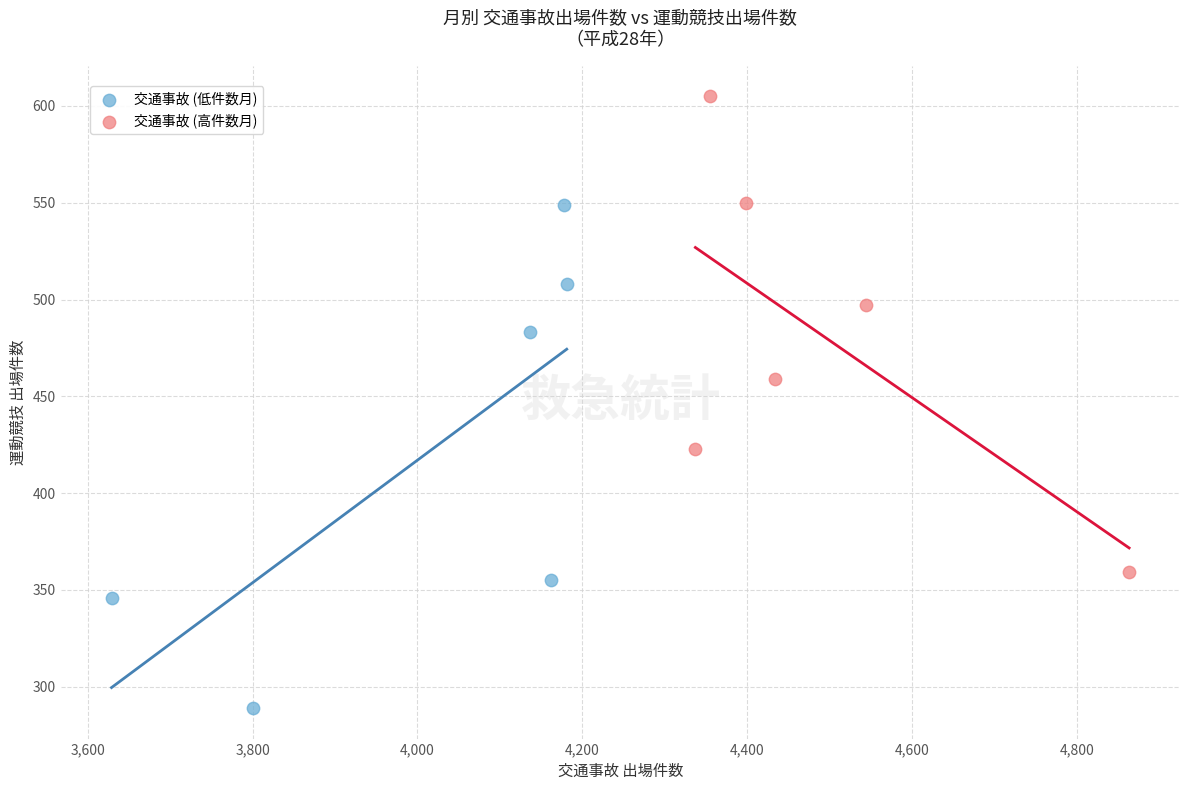

Which series contains the lowest Y value?

交通事故 (低件数月)